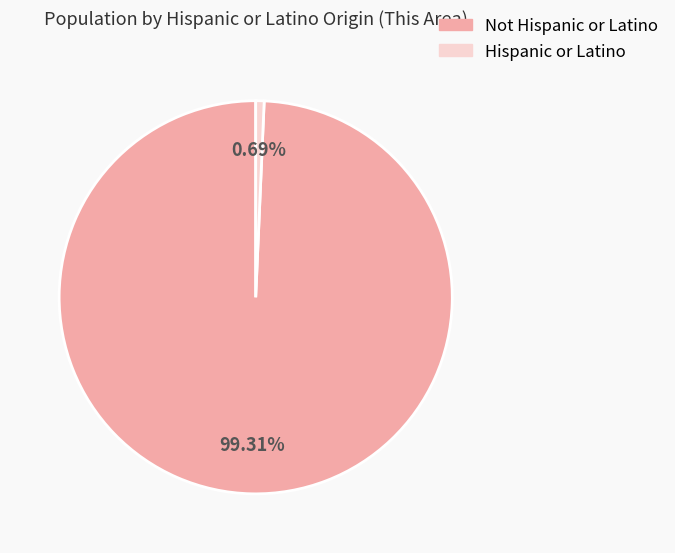

Does any single category account for the majority?

Yes